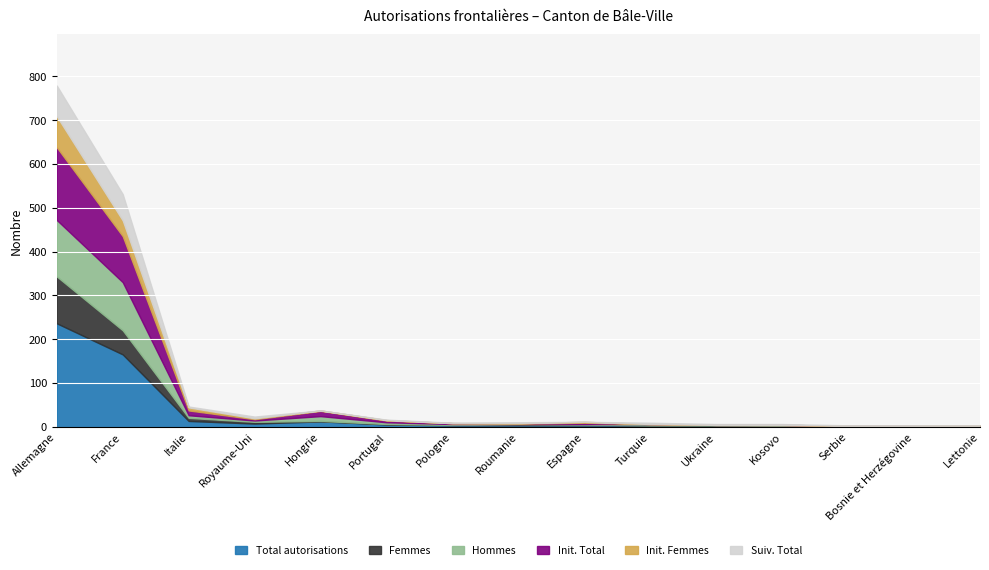

At how many categories does at least one series exceed 91?

2